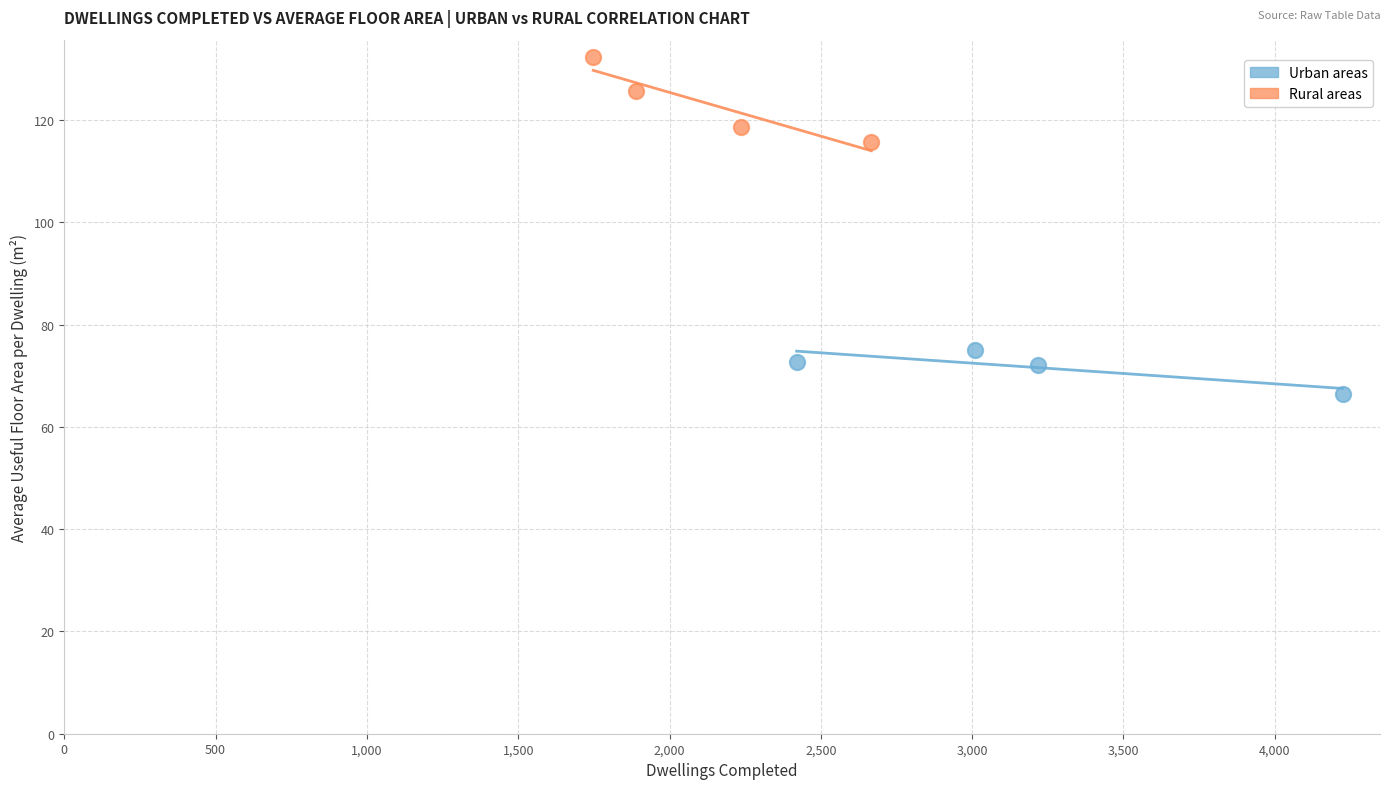

Which series has the widest spread of Y values?

Rural areas